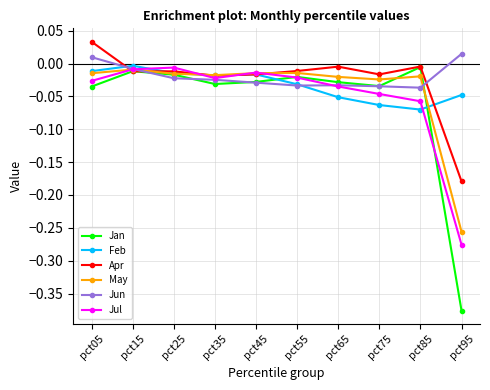

How many series are shown in this chart?

6